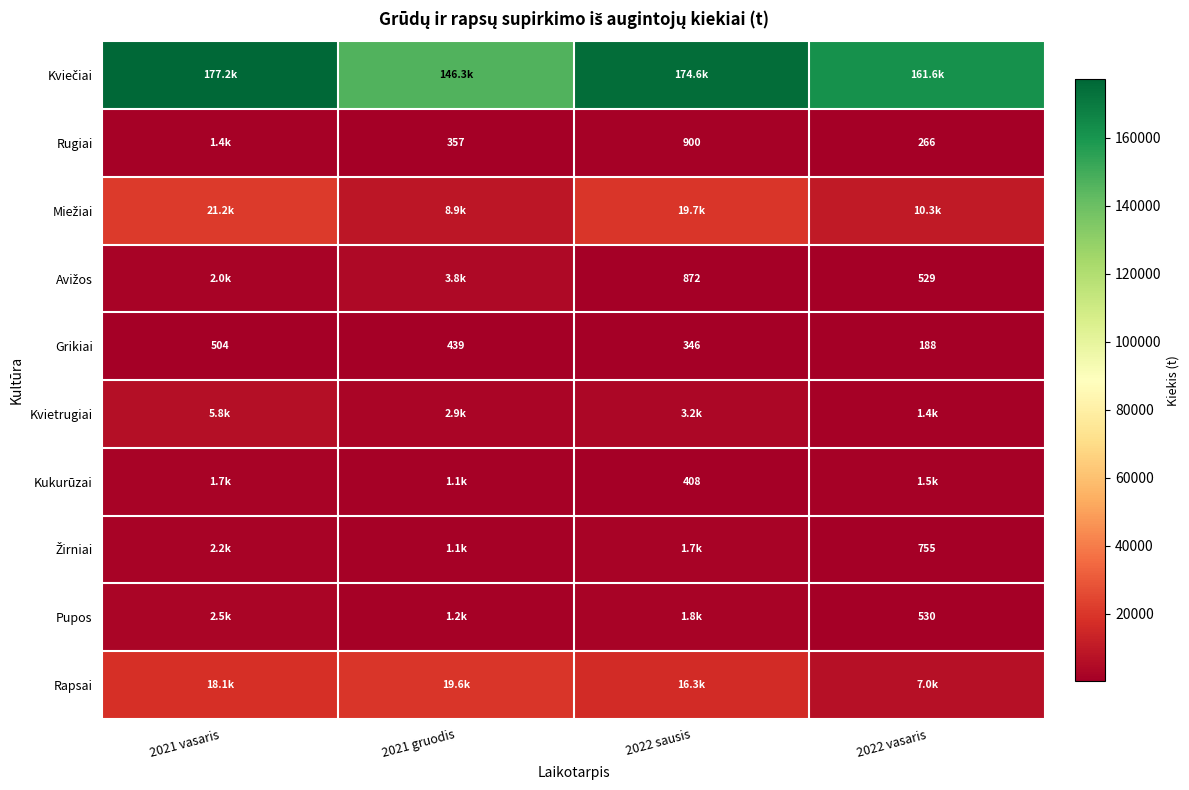

What is the difference between the Pupos values at 2022 vasaris and 2022 sausis?

1311.3